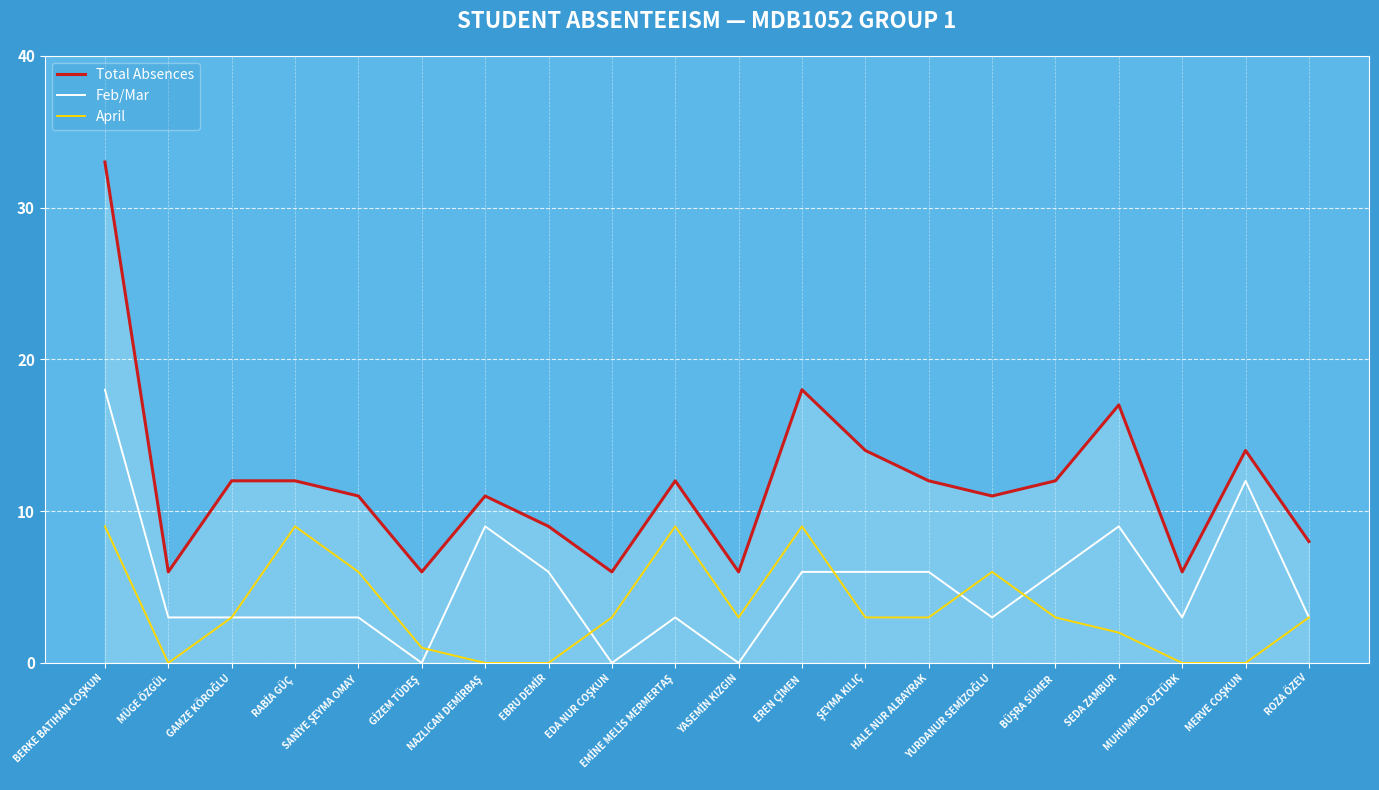

True or false: Total Absences and Feb/Mar intersect in this chart.

False